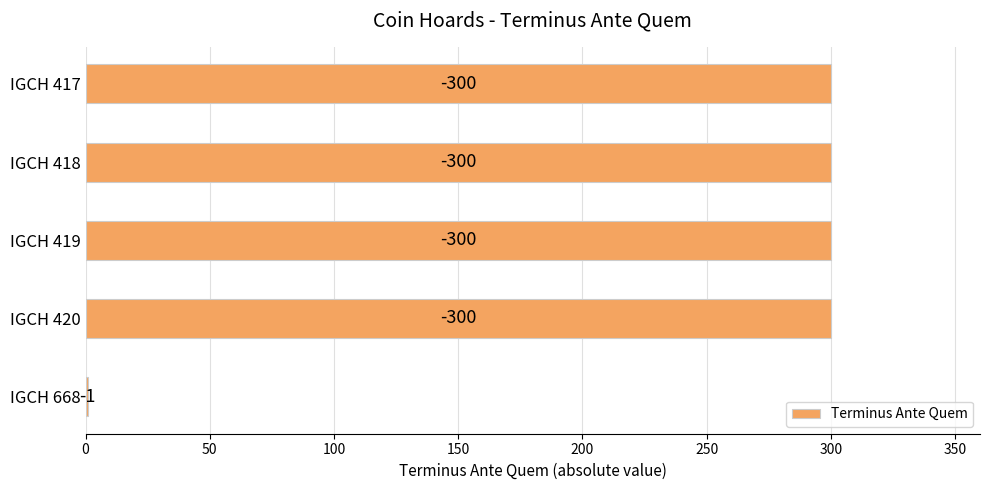

What is the sum of all values?

1201